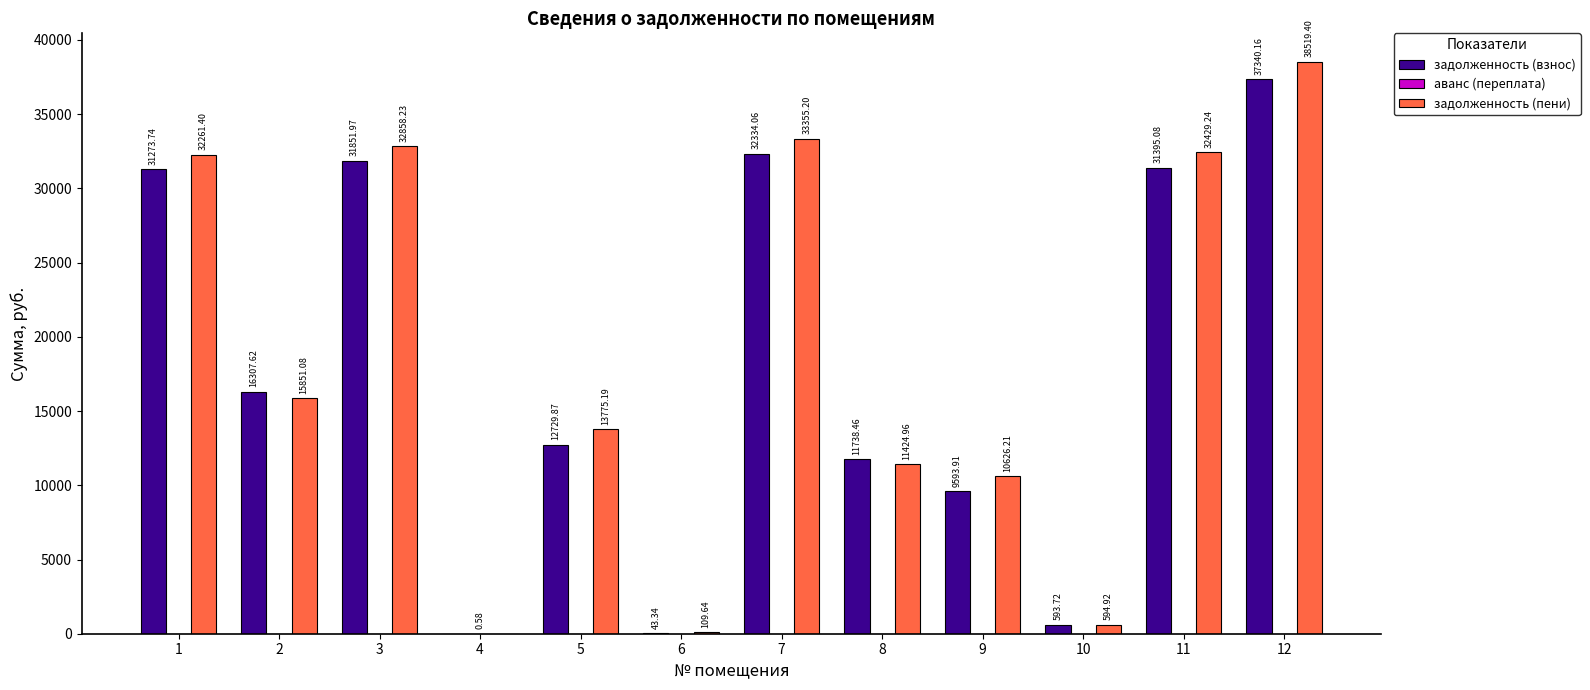

At which category is the sum across all series the highest?

12